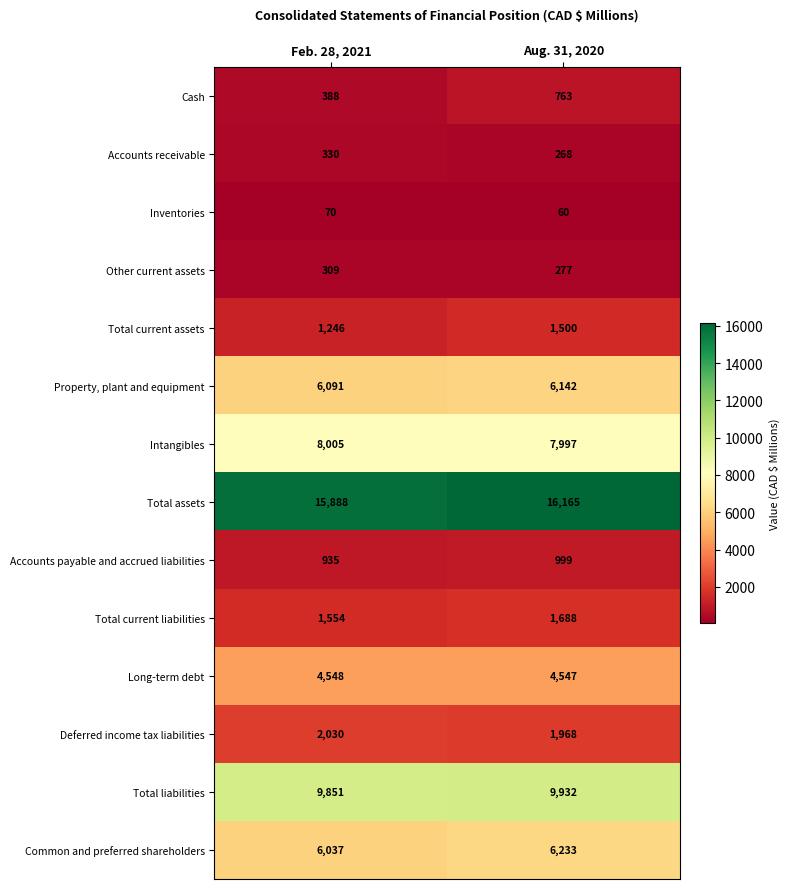

Reading left to right, transcribe all the data shown in this chart.

Cash: Feb. 28, 2021=388	Aug. 31, 2020=763
Accounts receivable: Feb. 28, 2021=330	Aug. 31, 2020=268
Inventories: Feb. 28, 2021=70	Aug. 31, 2020=60
Other current assets: Feb. 28, 2021=309	Aug. 31, 2020=277
Total current assets: Feb. 28, 2021=1246	Aug. 31, 2020=1500
Property, plant and equipment: Feb. 28, 2021=6091	Aug. 31, 2020=6142
Intangibles: Feb. 28, 2021=8005	Aug. 31, 2020=7997
Total assets: Feb. 28, 2021=15888	Aug. 31, 2020=16165
Accounts payable and accrued liabilities: Feb. 28, 2021=935	Aug. 31, 2020=999
Total current liabilities: Feb. 28, 2021=1554	Aug. 31, 2020=1688
Long-term debt: Feb. 28, 2021=4548	Aug. 31, 2020=4547
Deferred income tax liabilities: Feb. 28, 2021=2030	Aug. 31, 2020=1968
Total liabilities: Feb. 28, 2021=9851	Aug. 31, 2020=9932
Common and preferred shareholders: Feb. 28, 2021=6037	Aug. 31, 2020=6233